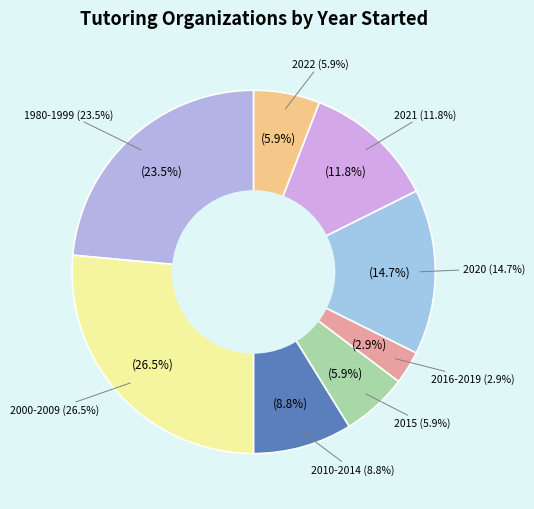

Does any single category account for the majority?

No